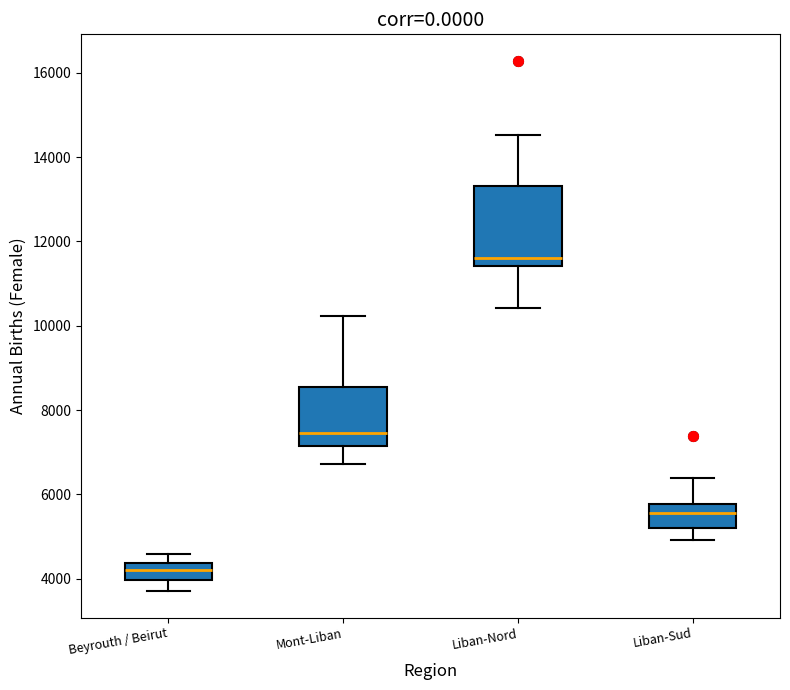

Which box has the lowest median line?

Beyrouth / Beirut